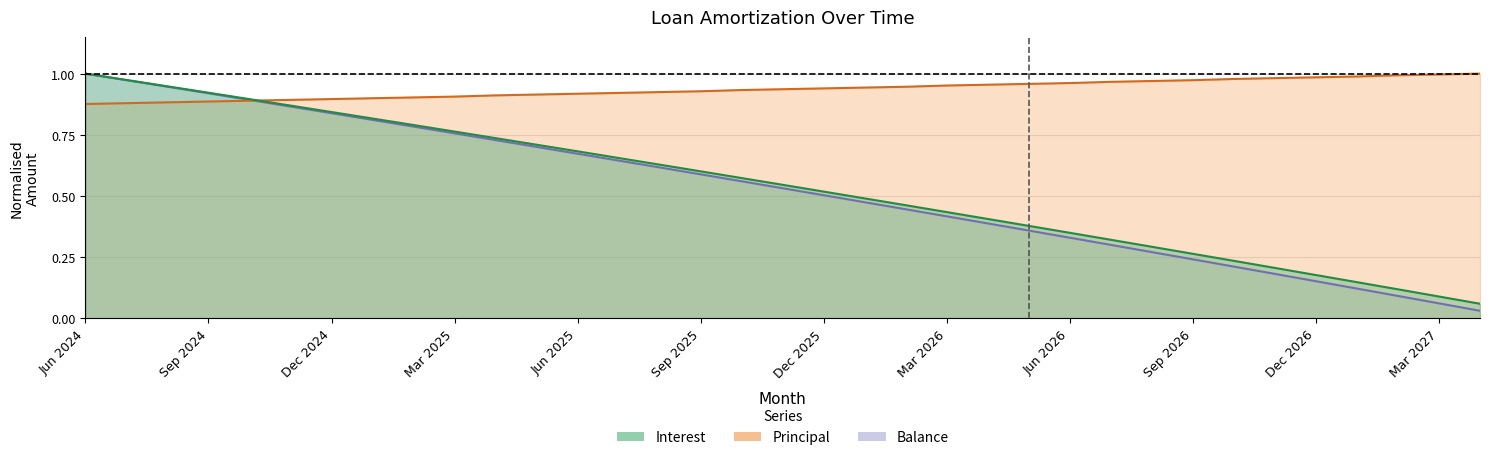

Is it true that Balance equals 0.8 at Jan 2025?

True